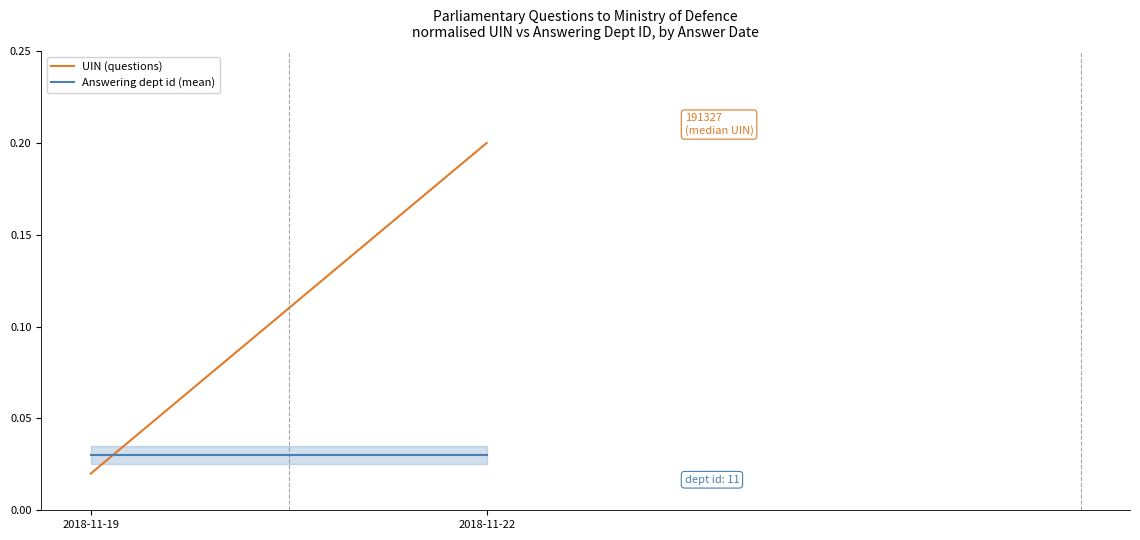

At how many categories does at least one series exceed 0?

2